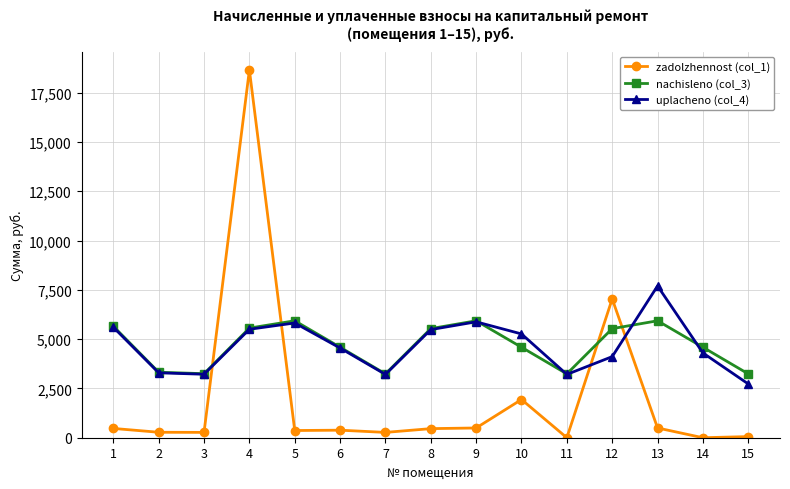

True or false: nachisleno (col_3) and zadolzhennost (col_1) intersect in this chart.

True